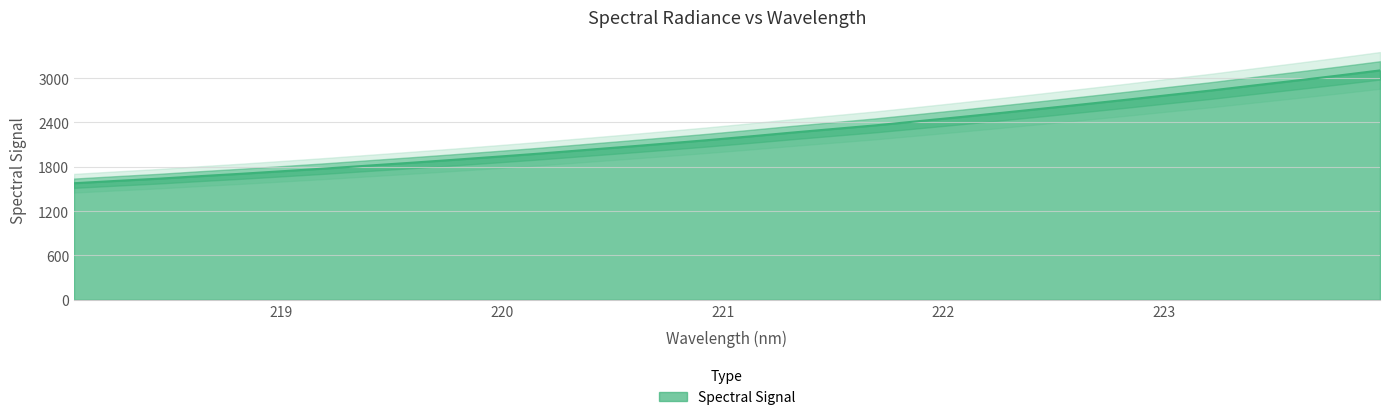

True or false: there are more than 1 points higher than both neighbors.

False